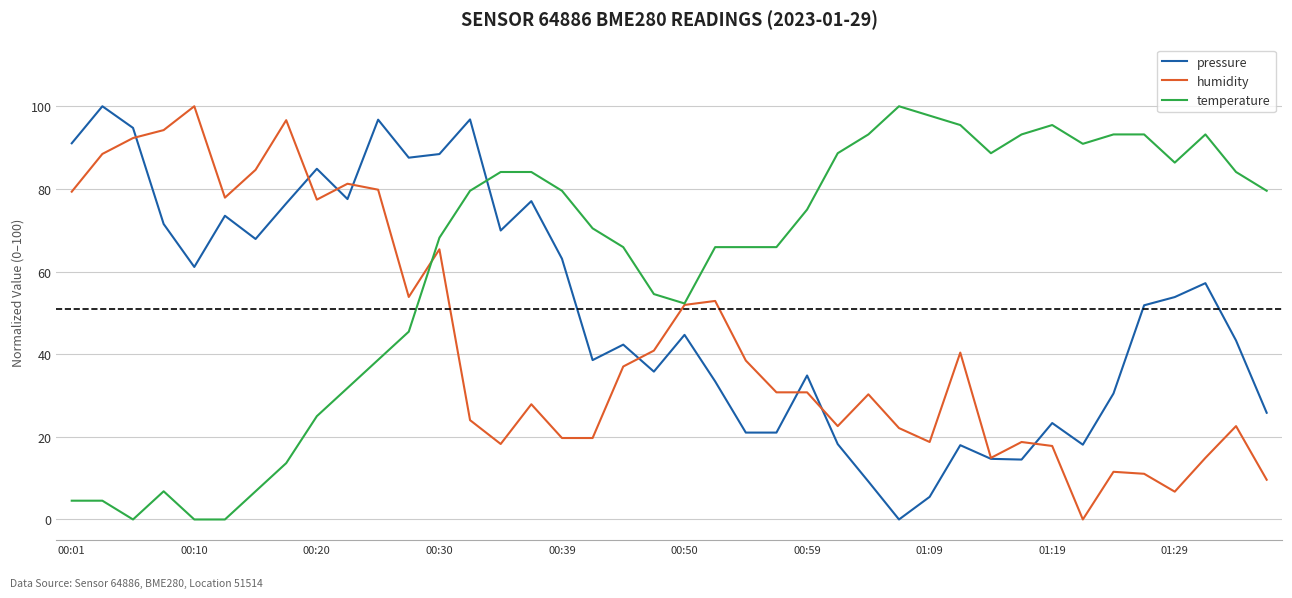

Does the chart display data point markers on the line(s)?

No